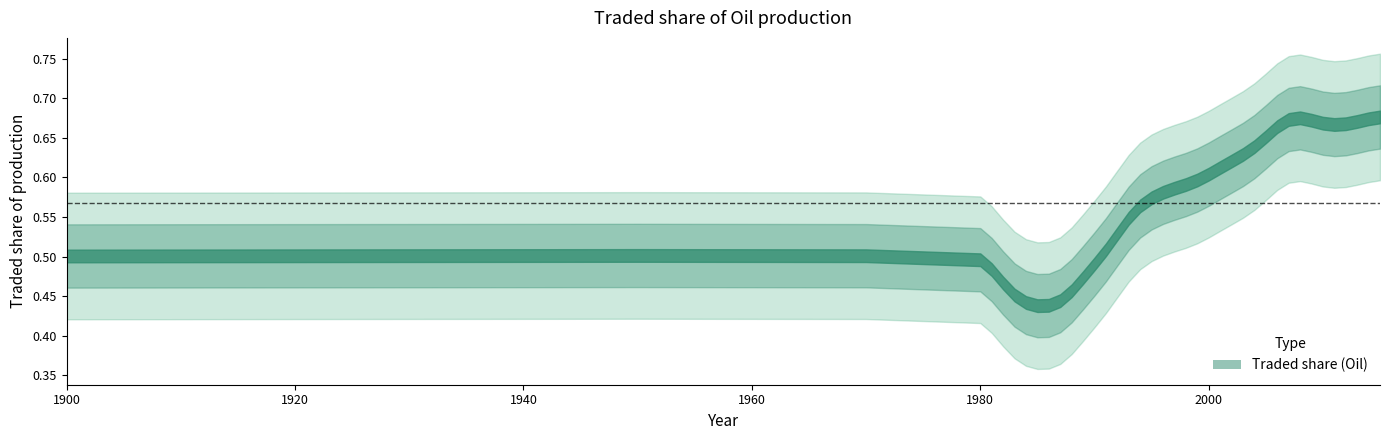

List the labels in order of value, largest first.

2007, 2015, 2008, 2013, 2014, 2011, 2009, 2010, 2006, 2012, 2005, 2004, 2003, 2002, 2001, 1999, 2000, 1997, 1996, 1998, 1994, 1993, 1995, 1980, 1992, 1991, 1900, 1950, 1970, 1981, 1990, 1989, 1982, 1988, 1986, 1983, 1984, 1985, 1987